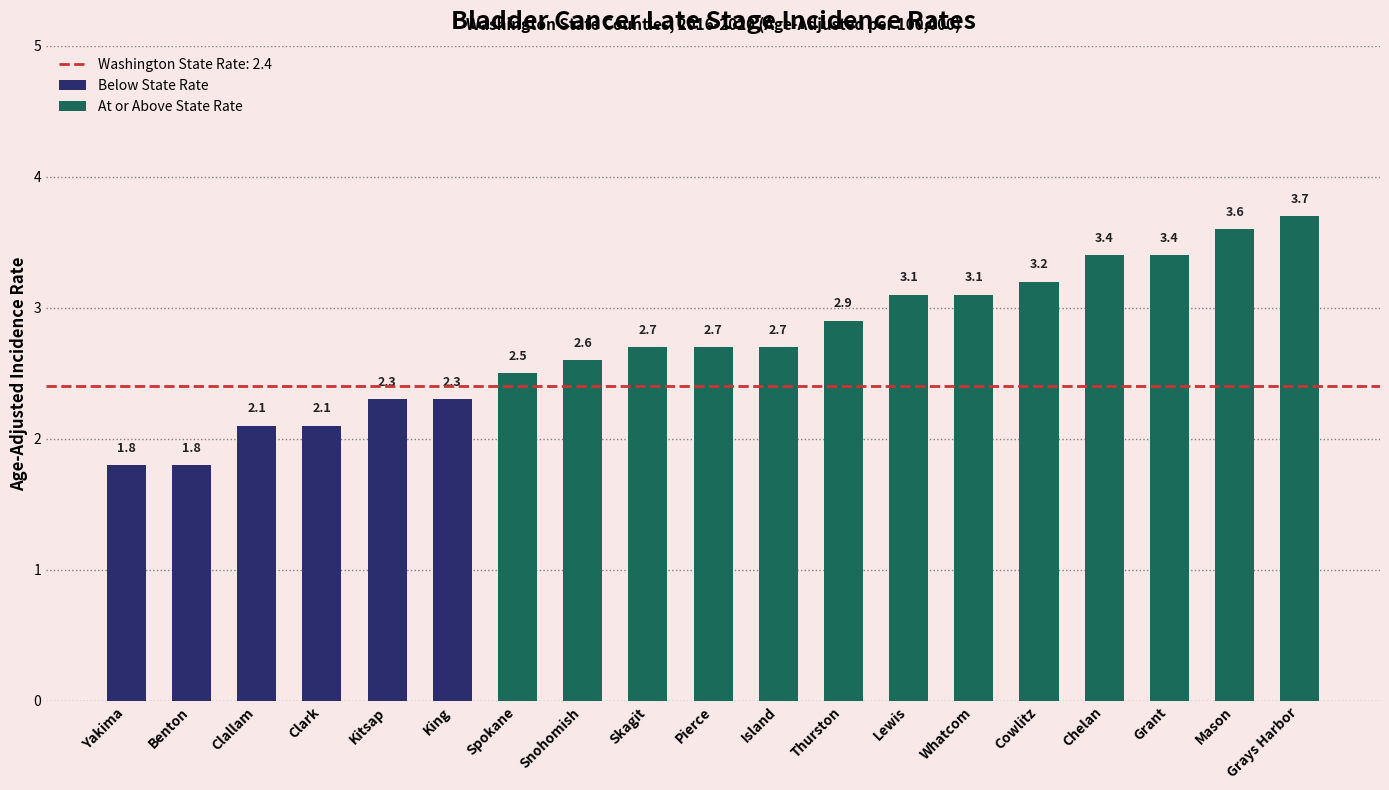

Are the bars horizontal?

No